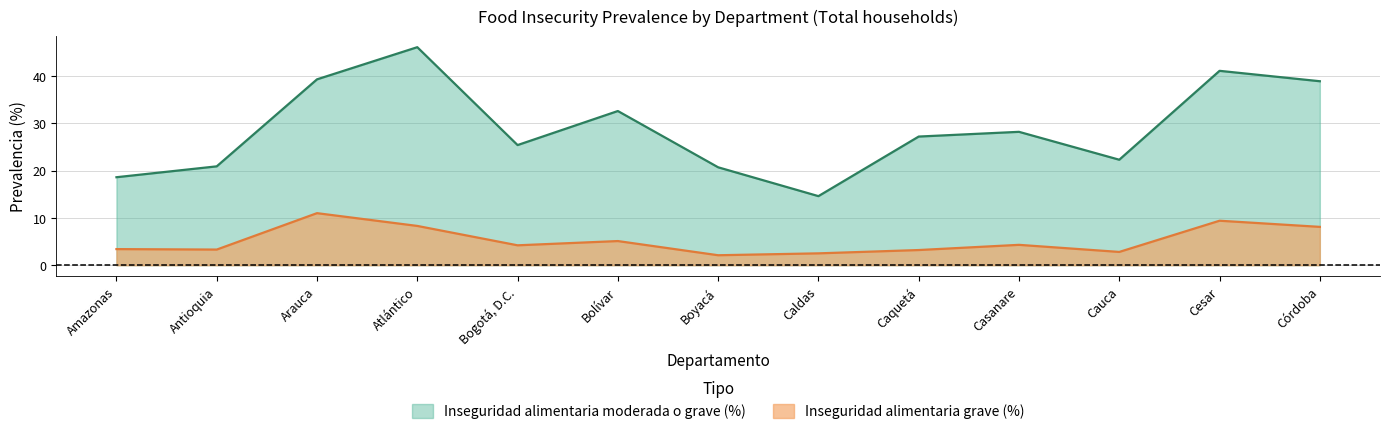

In grave, how many points are lower than both neighbors (excluding endpoints)?

4